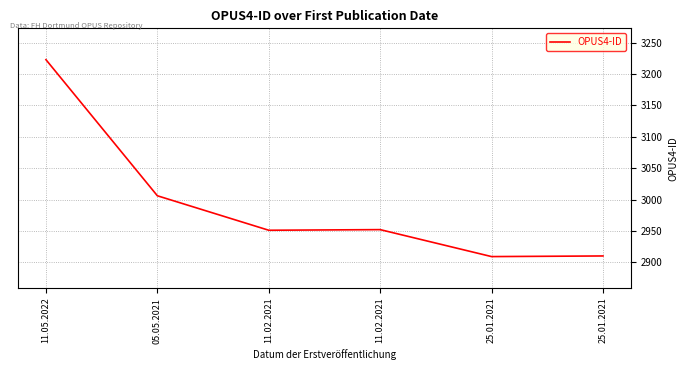

Count the number of categories in the chart.

6